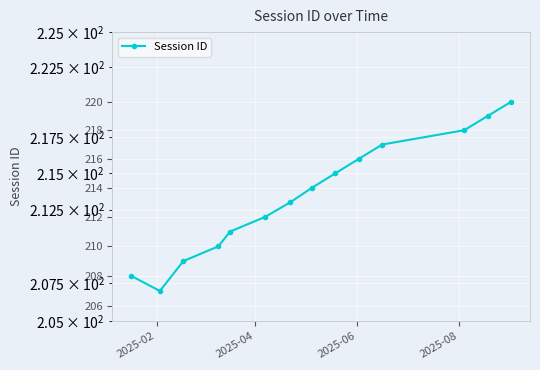

What is the sum of all values?

2989